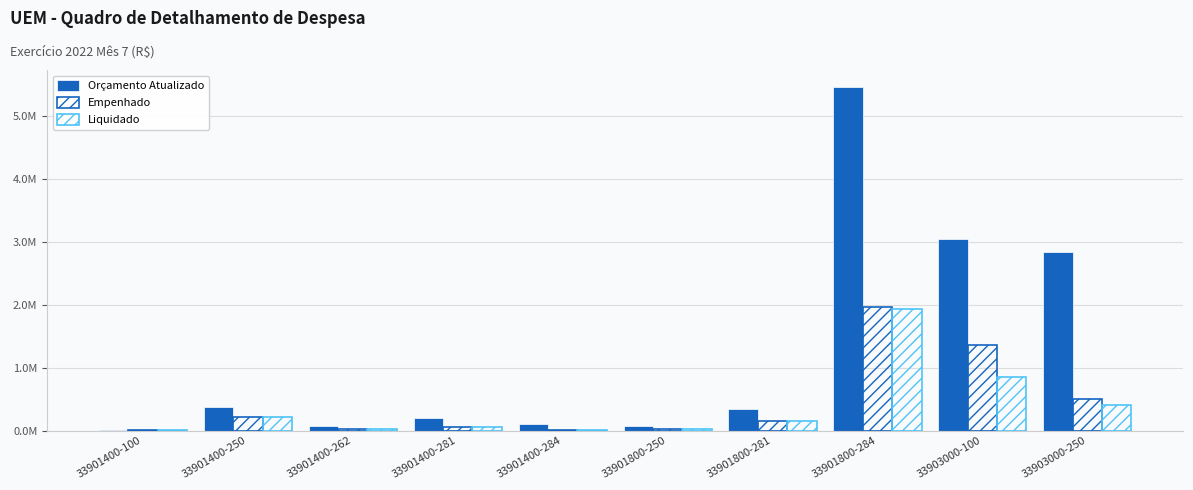

The Liquidado series shows 20008.5 at 33901400-262. True or false?

True